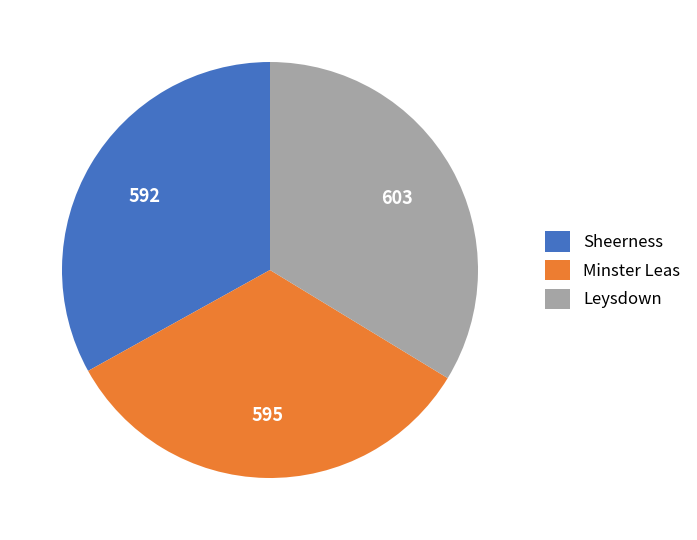

Is Sheerness the majority of the pie?

No